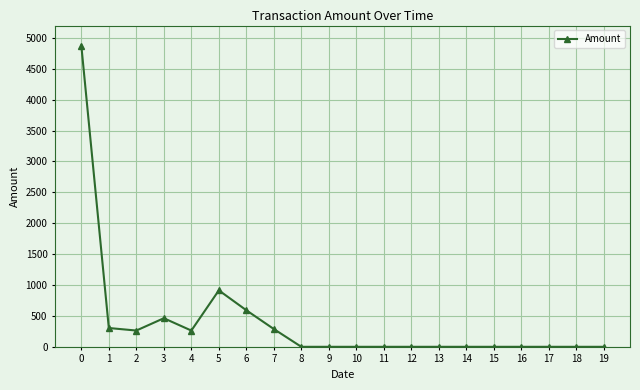

What is the difference between the second highest and second lowest values?

913.7